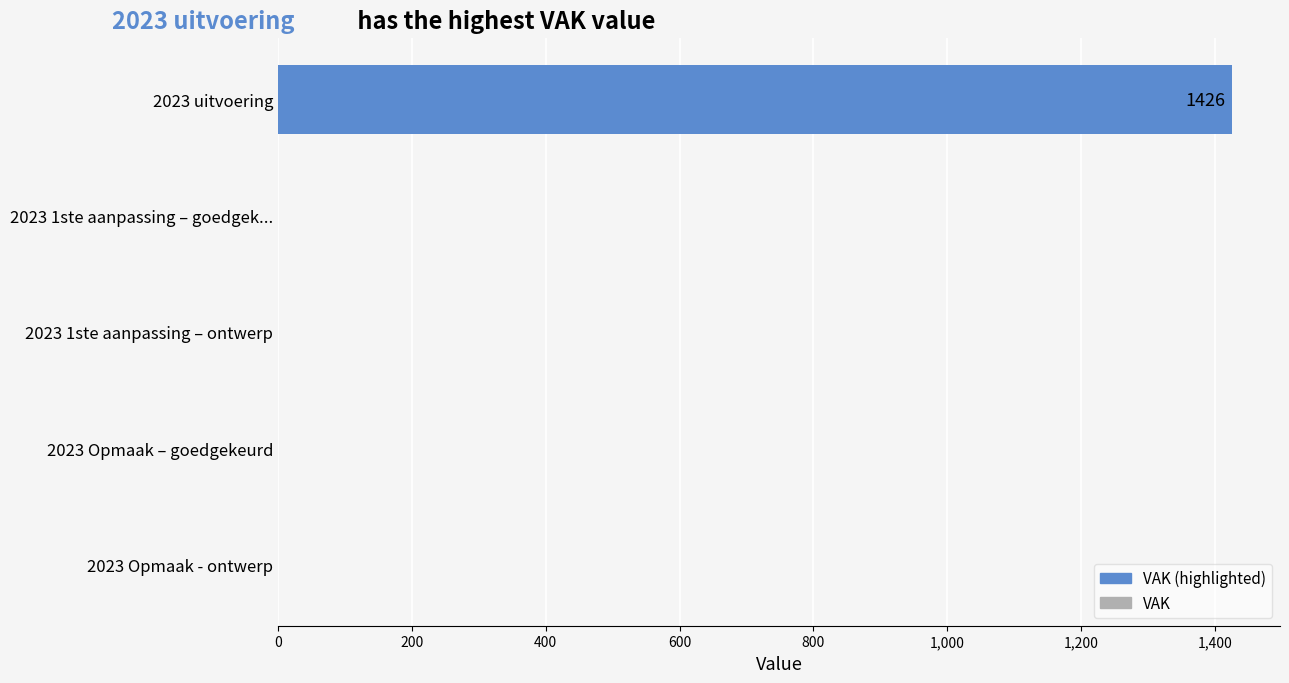

What is the change in value from 2023 uitvoering to 2023 1ste aanpassing – ontwerp?

-1426